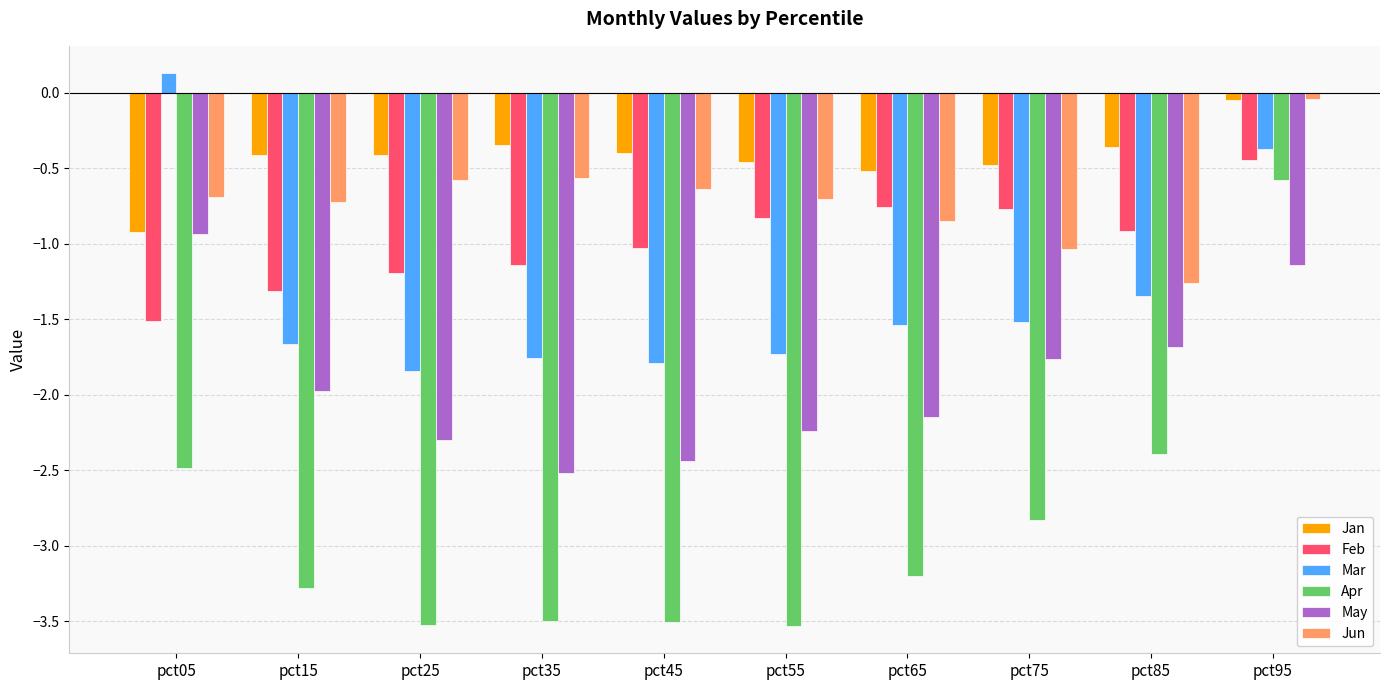

At pct65, list the series in order from smallest to largest.

Apr, May, Mar, Jun, Feb, Jan